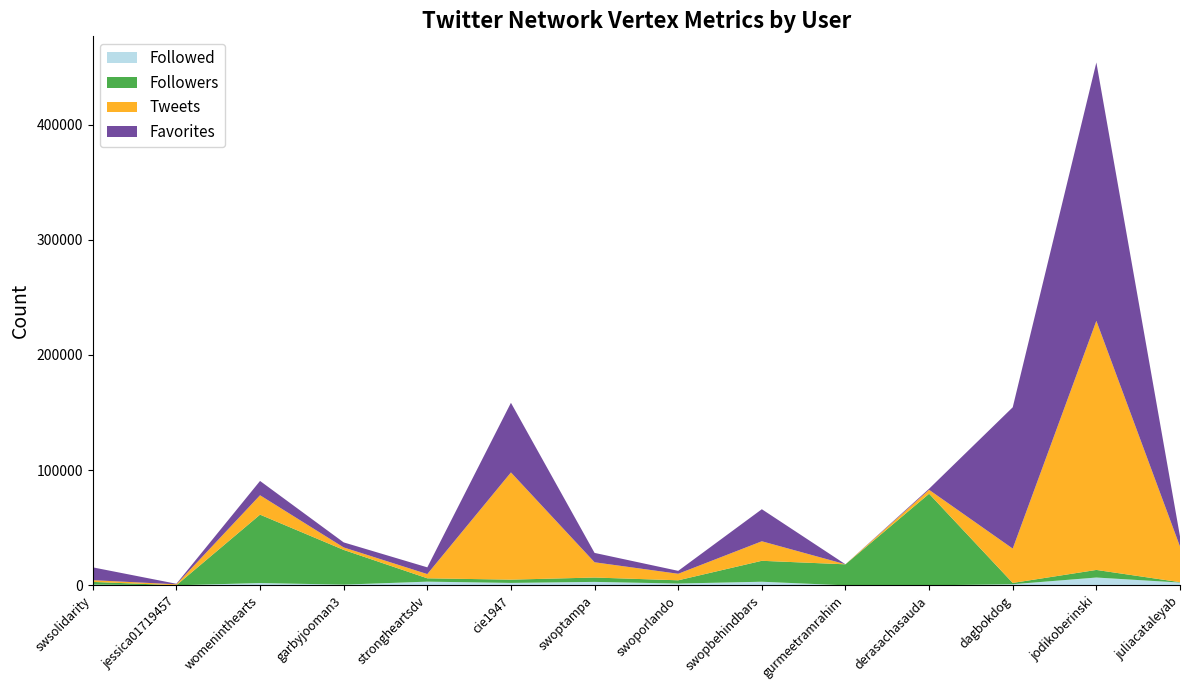

Reading left to right, transcribe all the data shown in this chart.

Followed: 645	26	1989	606	3202	2108	2989	1571	3120	0	1	973	6779	2411
Followers: 2337	59	59365	30148	2899	2825	3785	2799	18181	18243	79487	1111	6595	331
Tweets: 1516	803	16841	2157	3670	93072	13243	5663	16945	33	3412	29819	216217	30954
Favorites: 11112	469	12416	4364	5847	60447	8135	2547	27818	1	956	122649	224253	8783